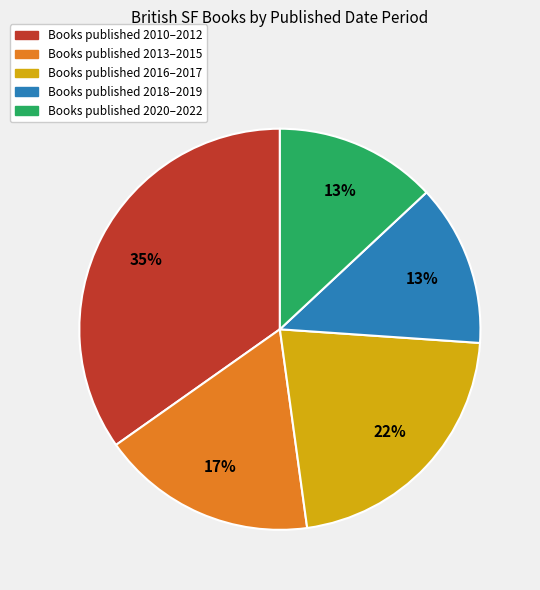

To the nearest percent, what is the difference between the largest and smallest slice percentages?

22%